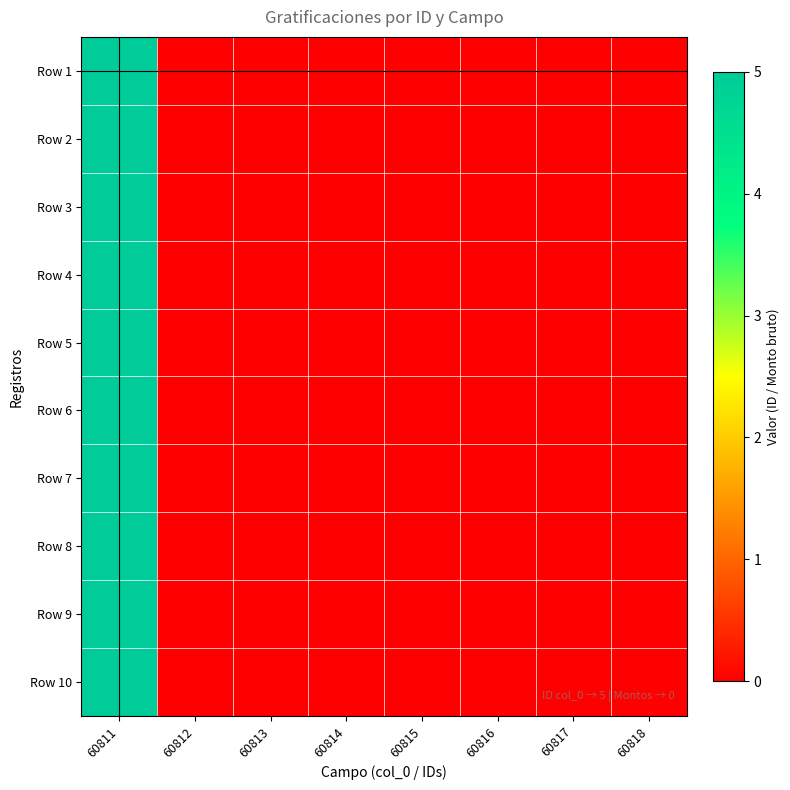

Rank the series by their maximum value, from highest to lowest.

Row 1, Row 2, Row 3, Row 4, Row 5, Row 6, Row 7, Row 8, Row 9, Row 10